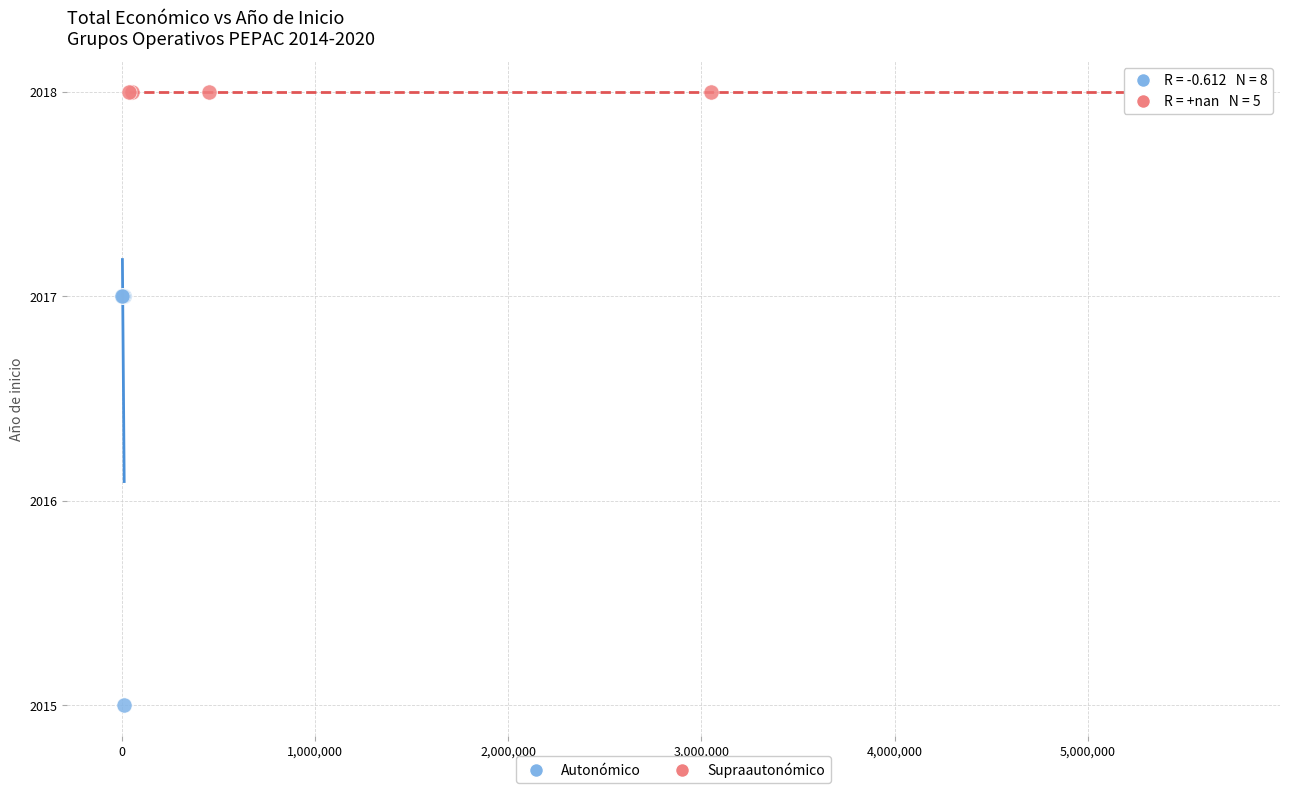

Which series contains the highest Y value?

Supraautonómico